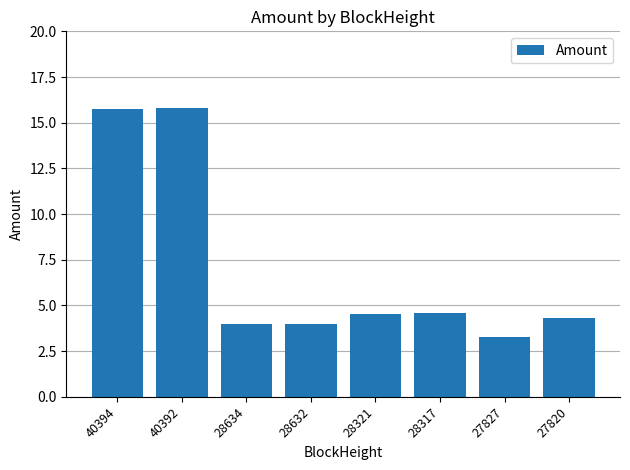

How many series are shown in this chart?

1